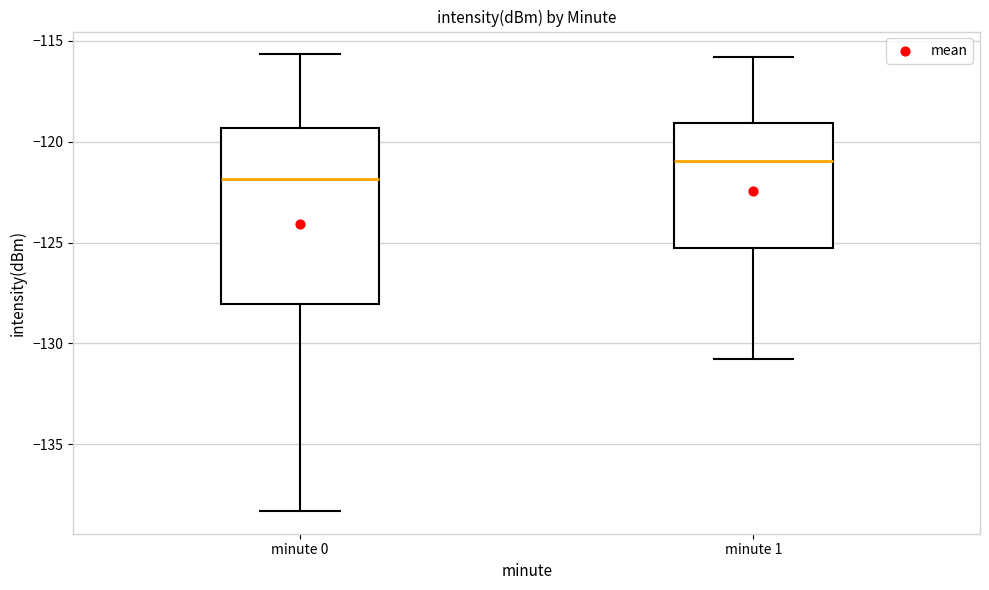

Which box is the tallest, from its lower edge to its upper edge?

minute 0